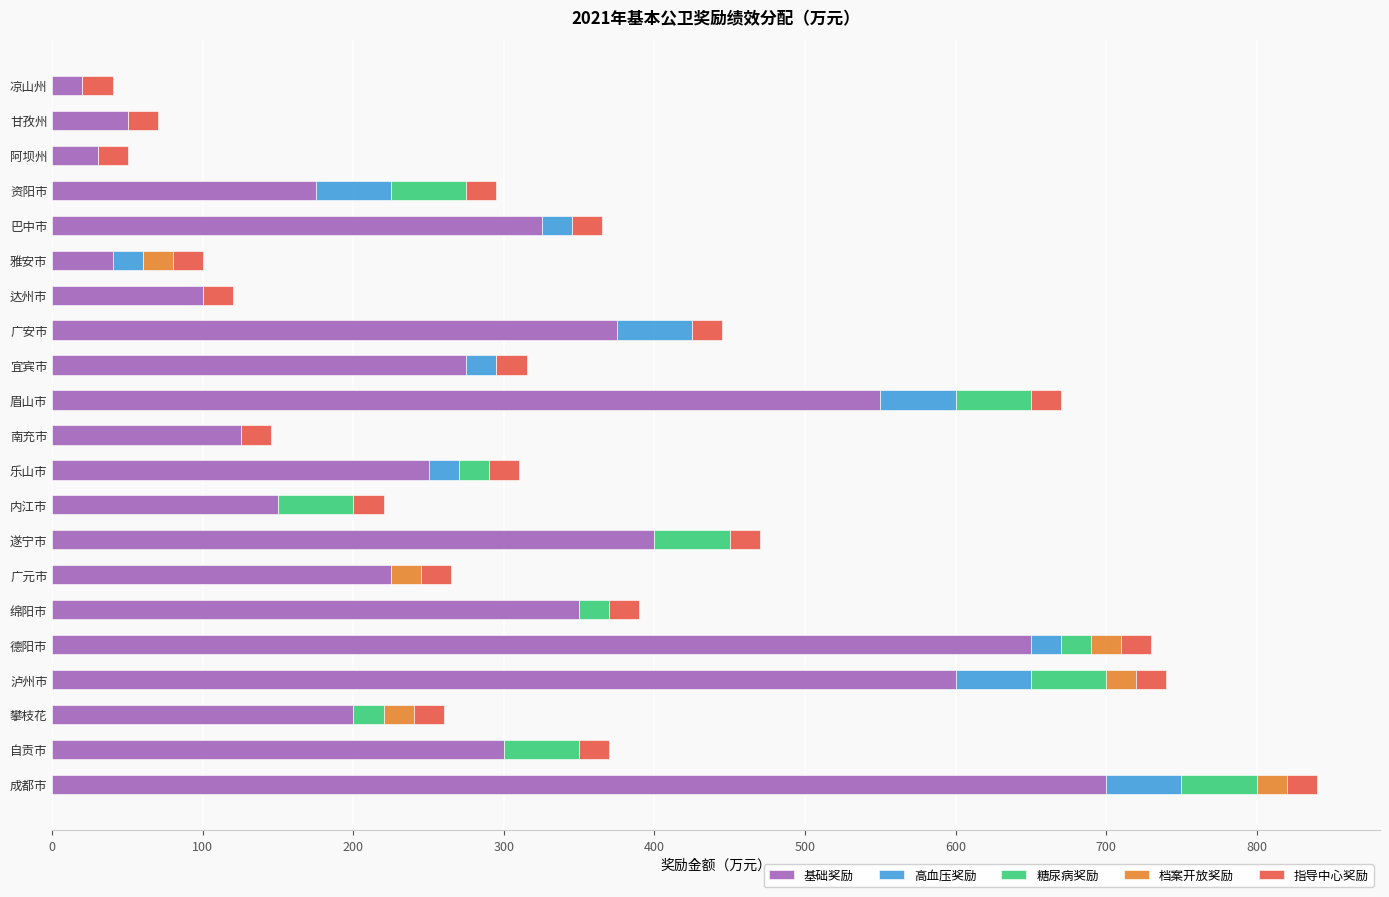

What is the highest value of the 基础奖励 series?

700